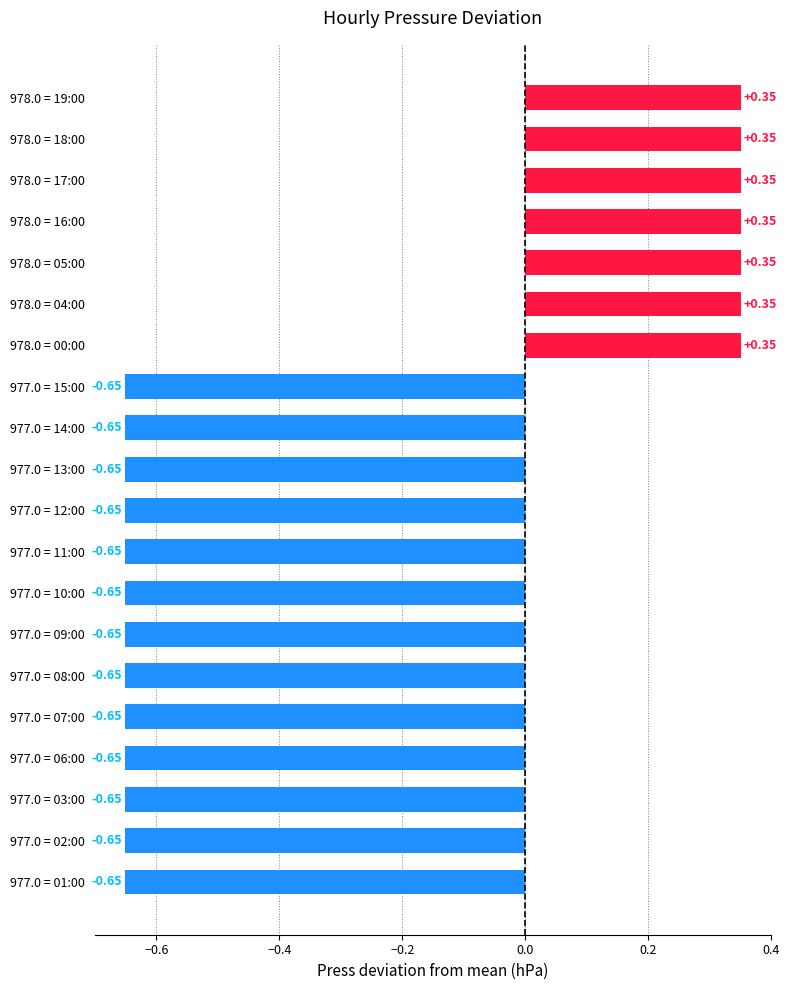

What is the sum of the values at 977.0 = 15:00 and 977.0 = 12:00?

-1.3